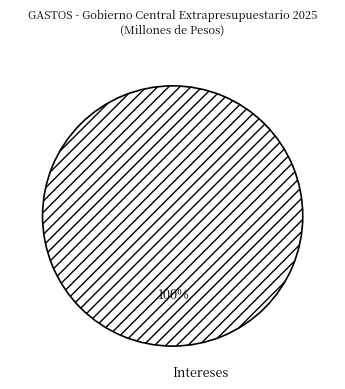

How many segments does this pie chart have?

1